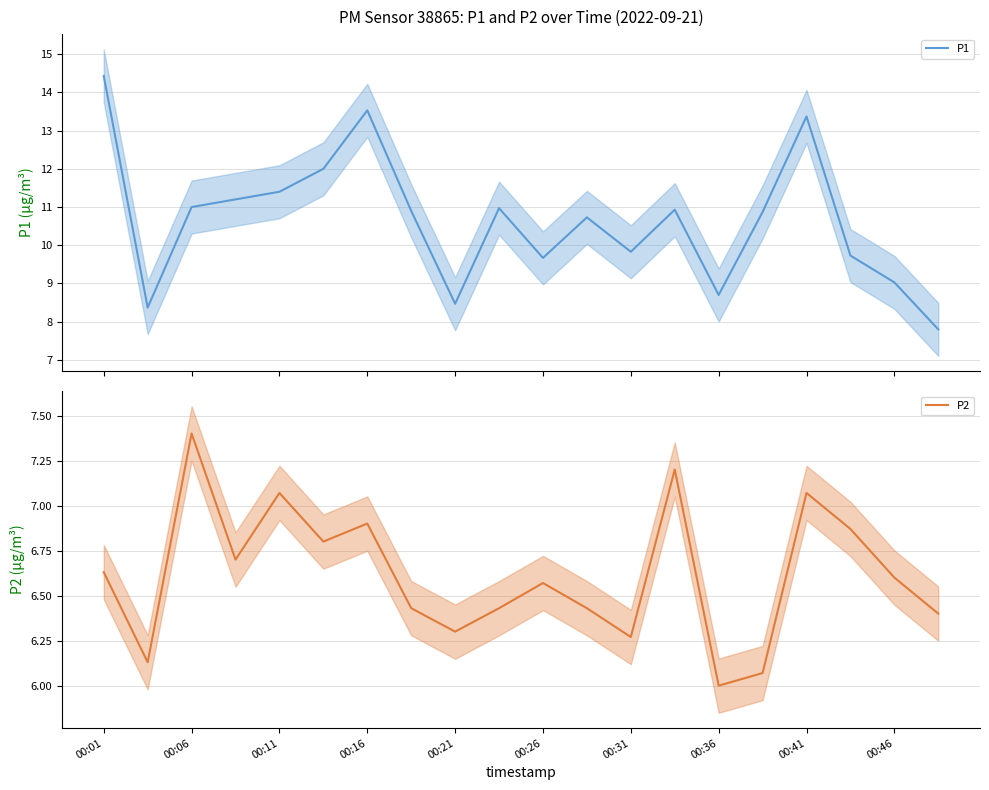

What is the highest value of the P1 series?

14.4